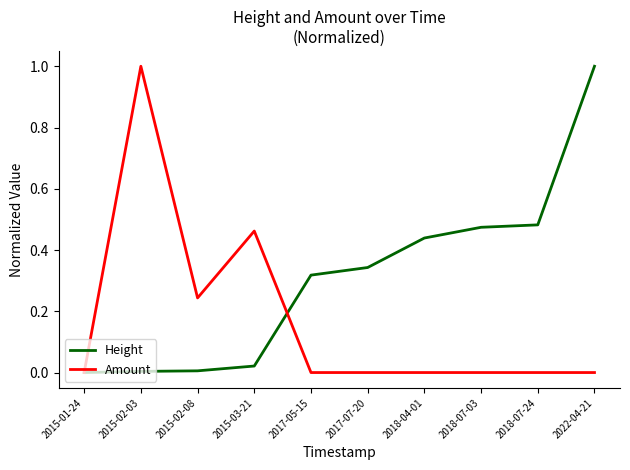

Count the number of categories in the chart.

10